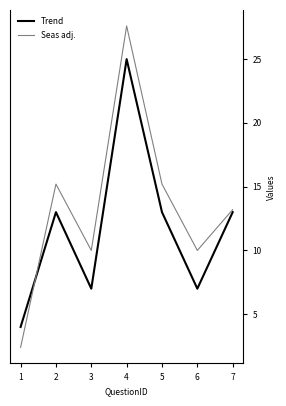

At how many categories does at least one series exceed 7?

6